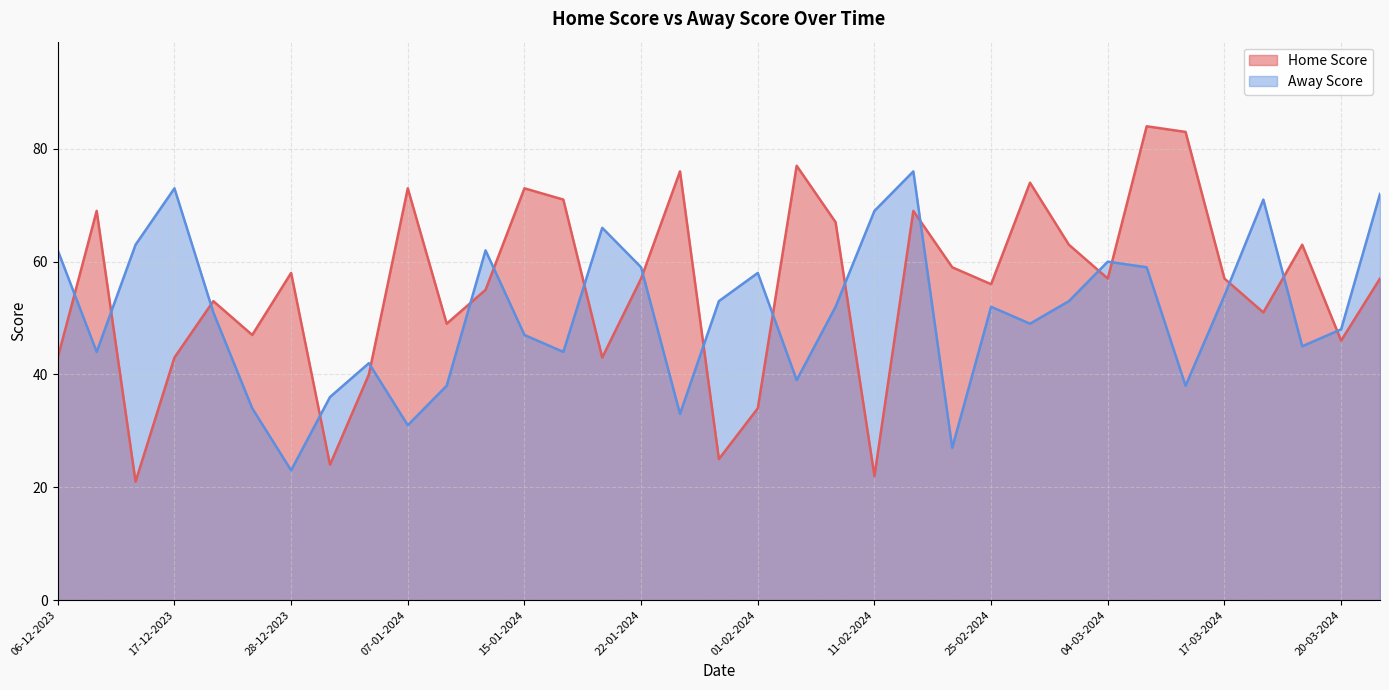

The Home Score series shows 25 at 25-02-2024. True or false?

False